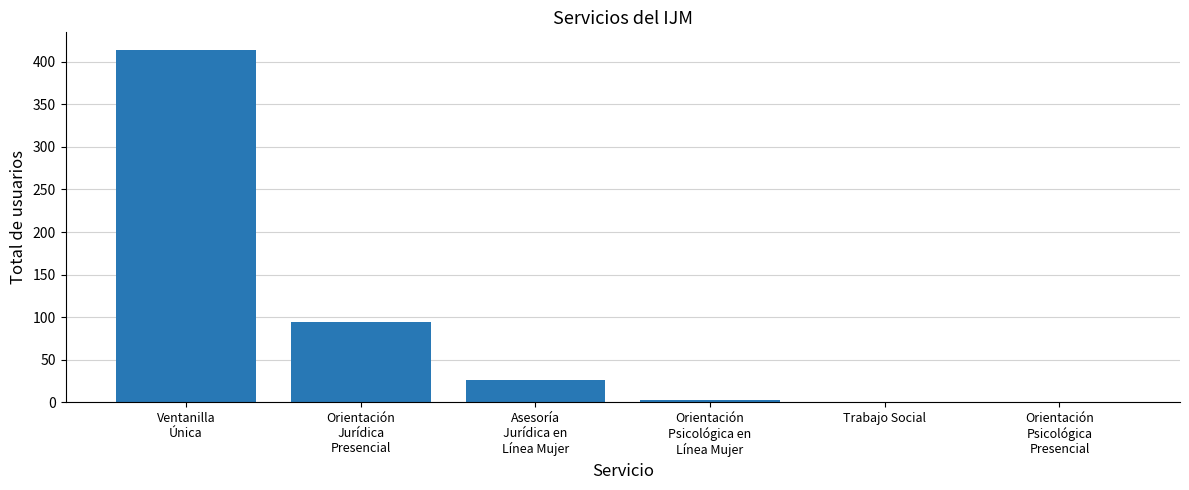

Reading left to right, list all the values displayed in this chart.

414	94	26	3	0	0